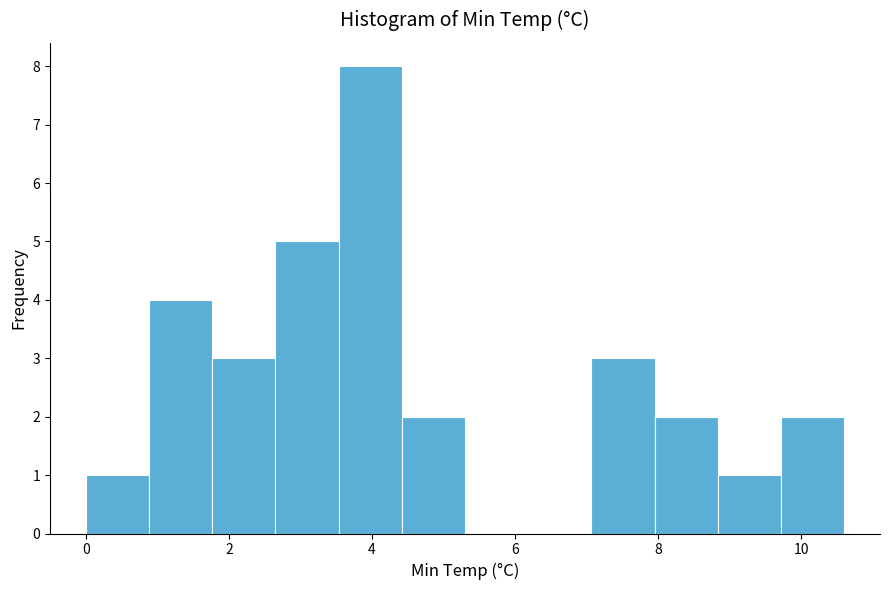

How tall is the bar that spans 8.8 to 9.8 on the x-axis? Neither the bar edges nor the heights are printed on the chart, so give them approximately, as read against the axes.

1